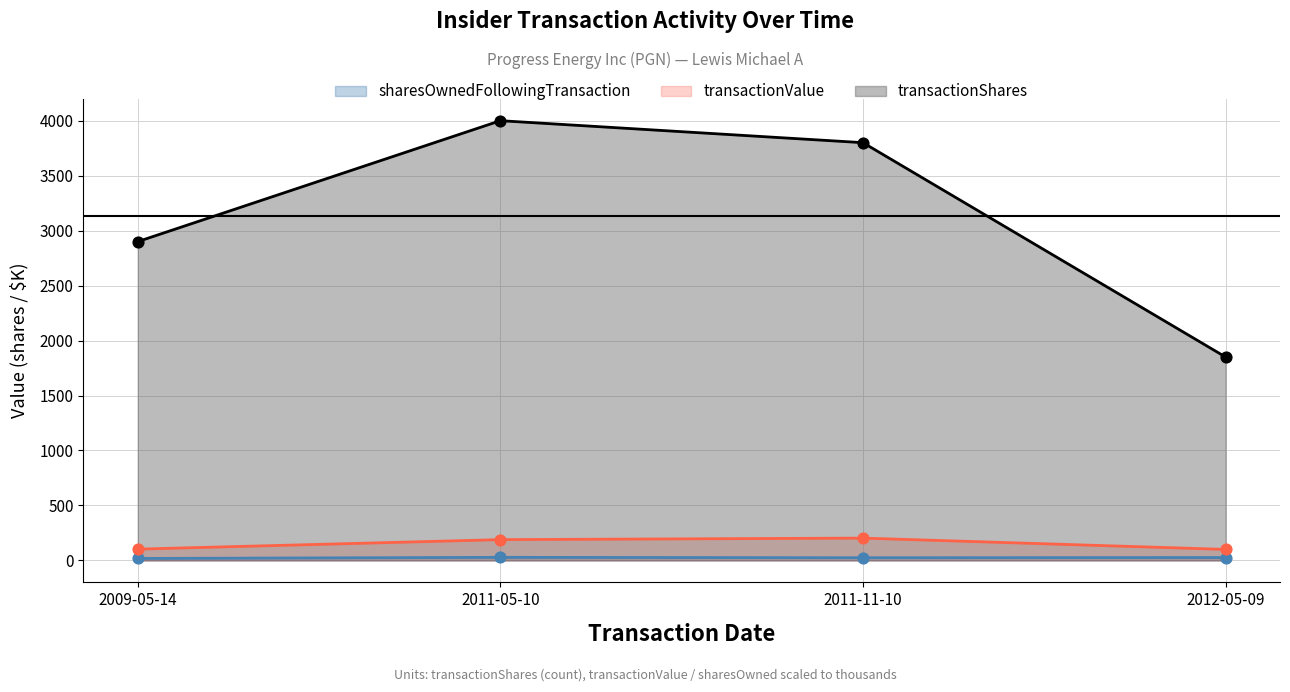

Is the value of transactionShares at 2011-05-10 greater than the value of transactionValue at 2011-05-10?

Yes